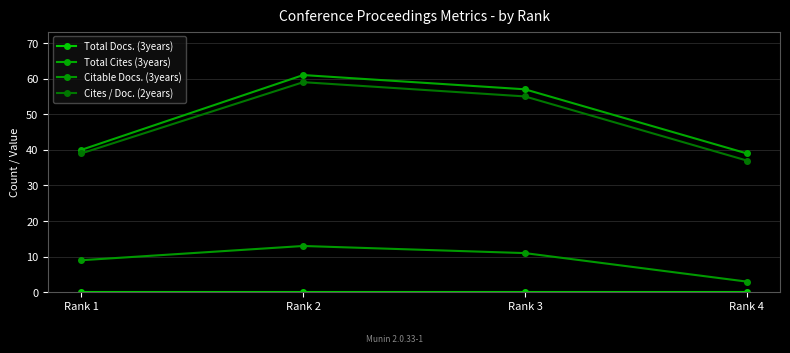

True or false: Total Docs. (3years) and Cites / Doc. (2years) cross at least once.

False